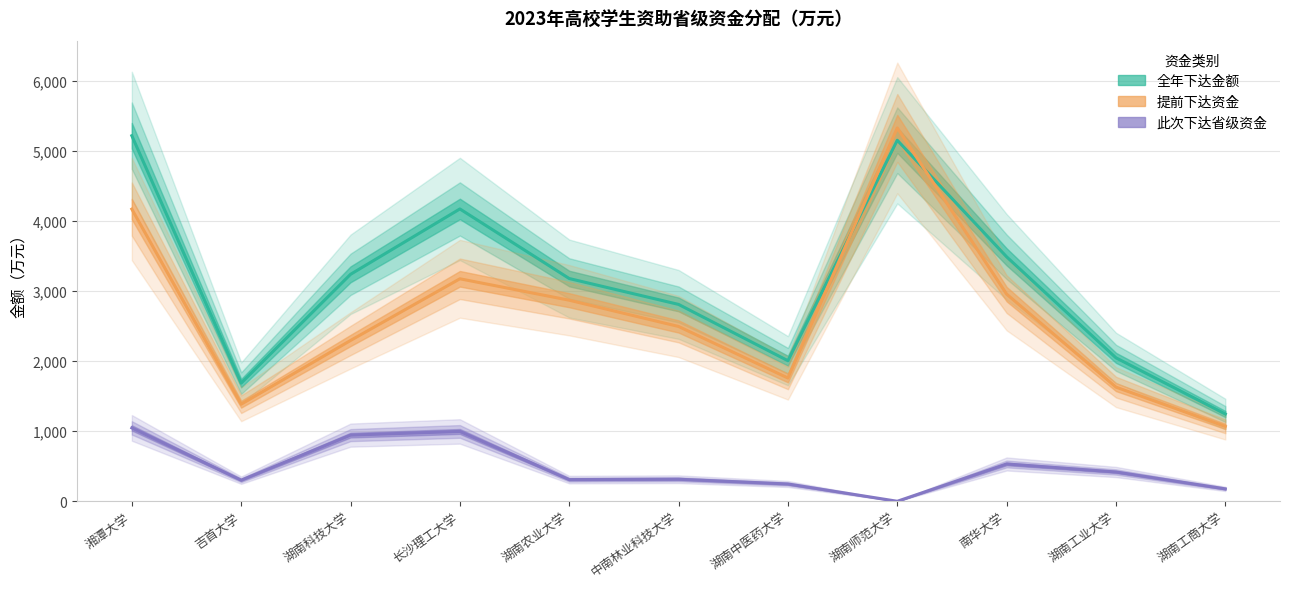

What is the value of the 全年下达金额 point at the 4th from the left?

4174.2